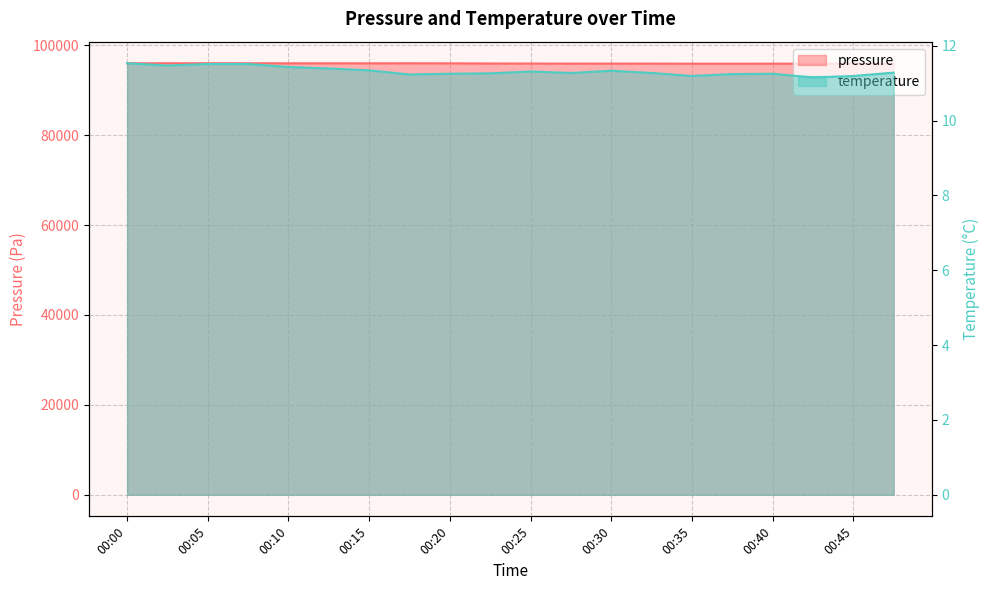

True or false: pressure and temperature cross at least once.

False